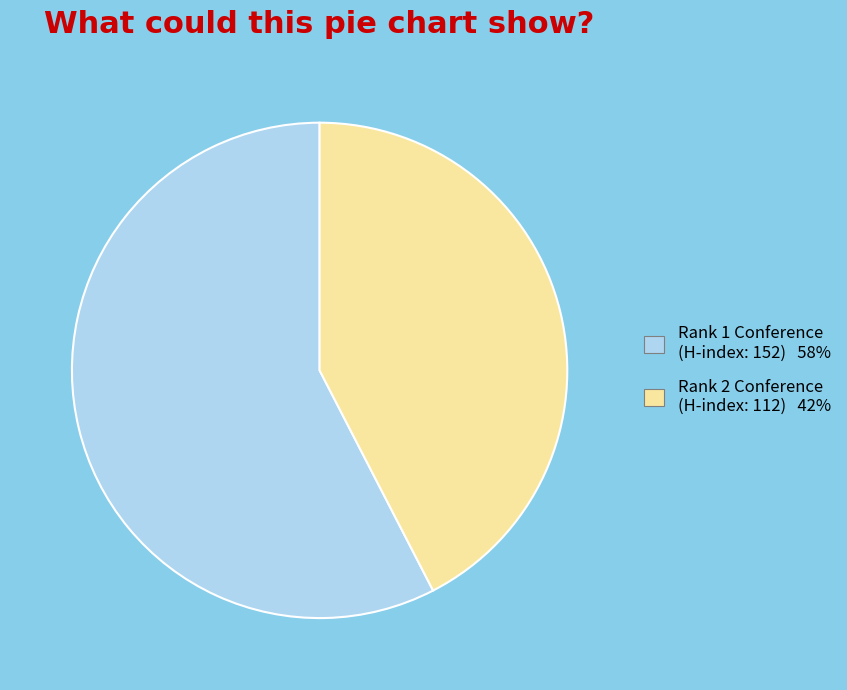

Which category has the smallest portion of the pie?

Rank 2 Conference (H-index: 112) 42%